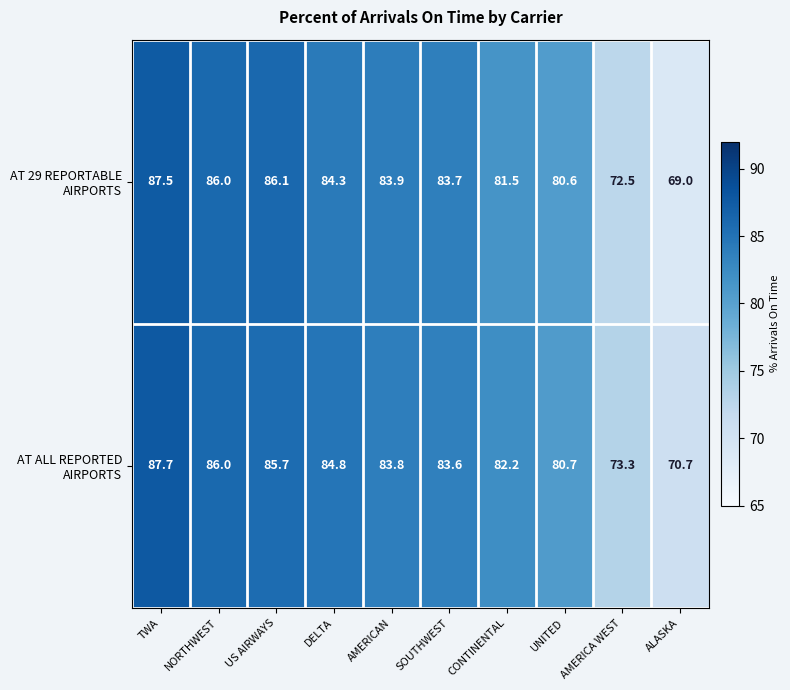

What is the difference between the highest and lowest values at CONTINENTAL?

0.7